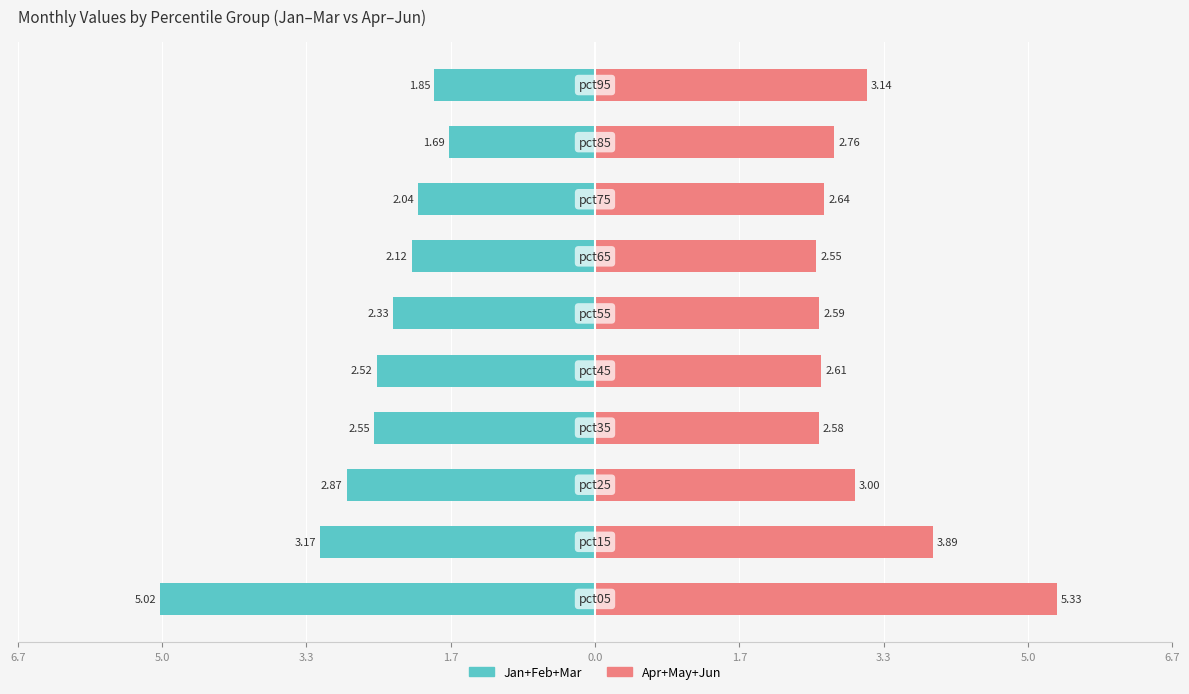

How many series are shown in this chart?

2